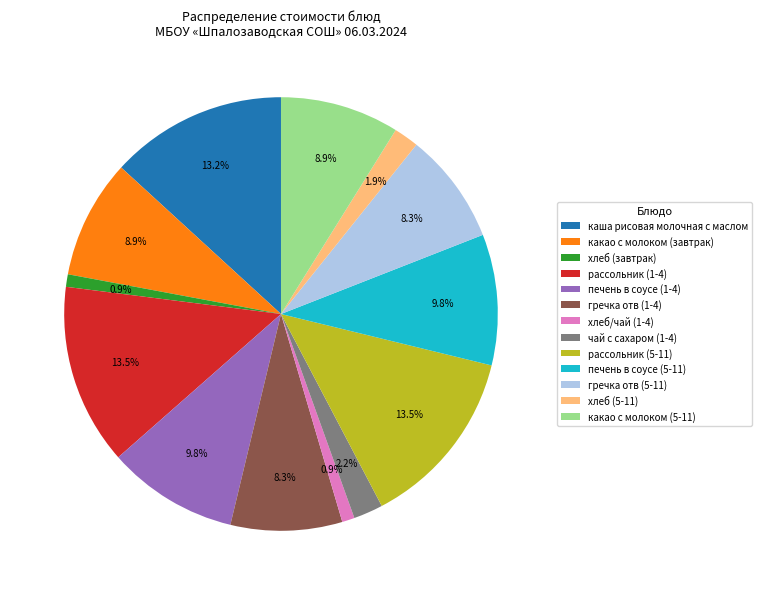

Does рассольник (5-11) represent more than half of the total?

No